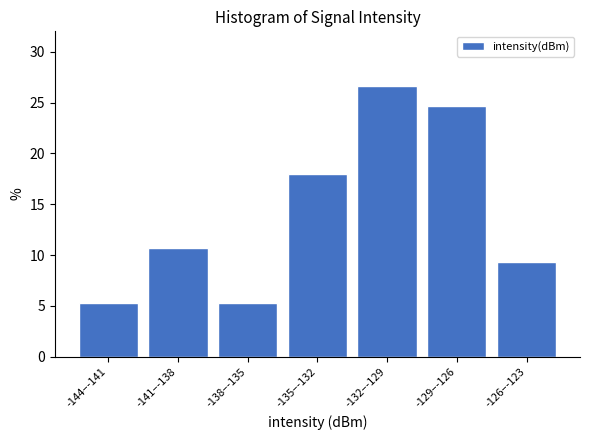

Reading right to left, extract all data points from this chart.

9.3	24.7	26.7	18.0	5.3	10.7	5.3